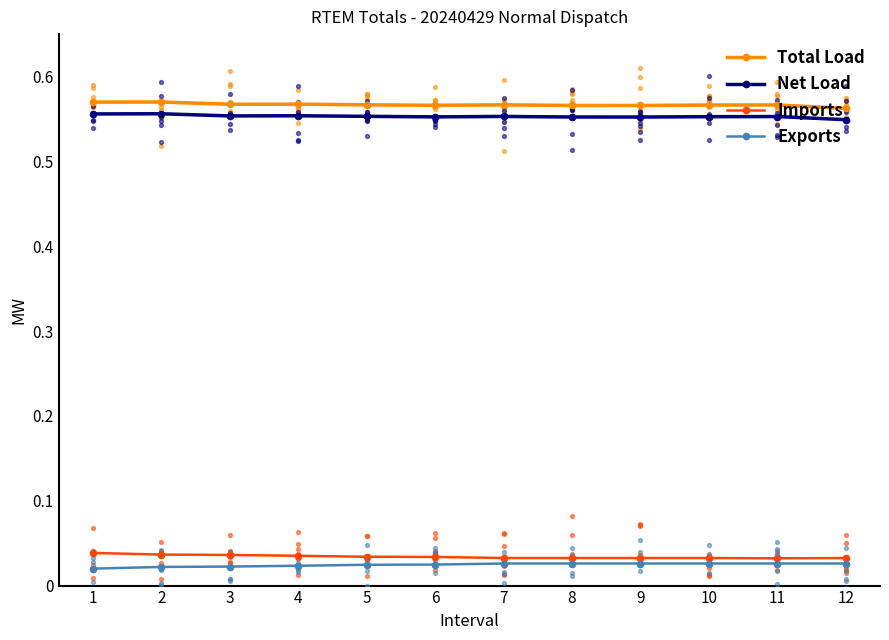

Is the value of Net Load at 6 greater than the value of Imports at 10?

Yes